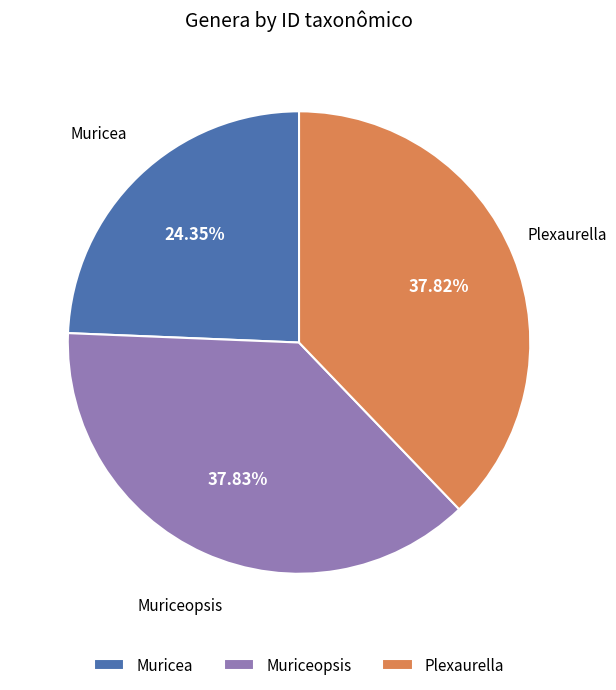

The Muricea slice represents 24% of the pie. True or false?

True